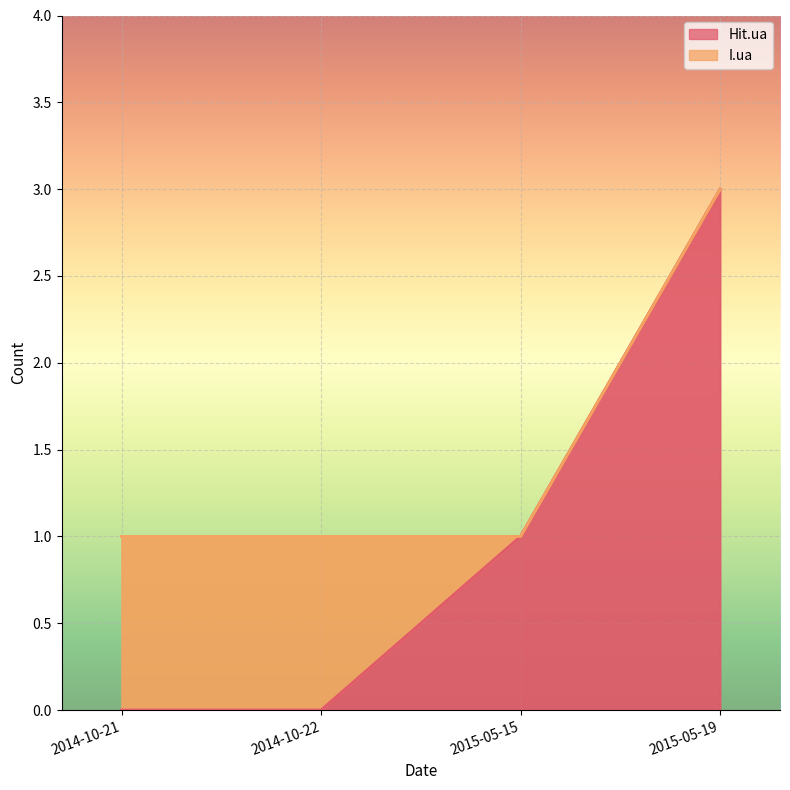

True or false: there are more than 1 points higher than both neighbors.

False